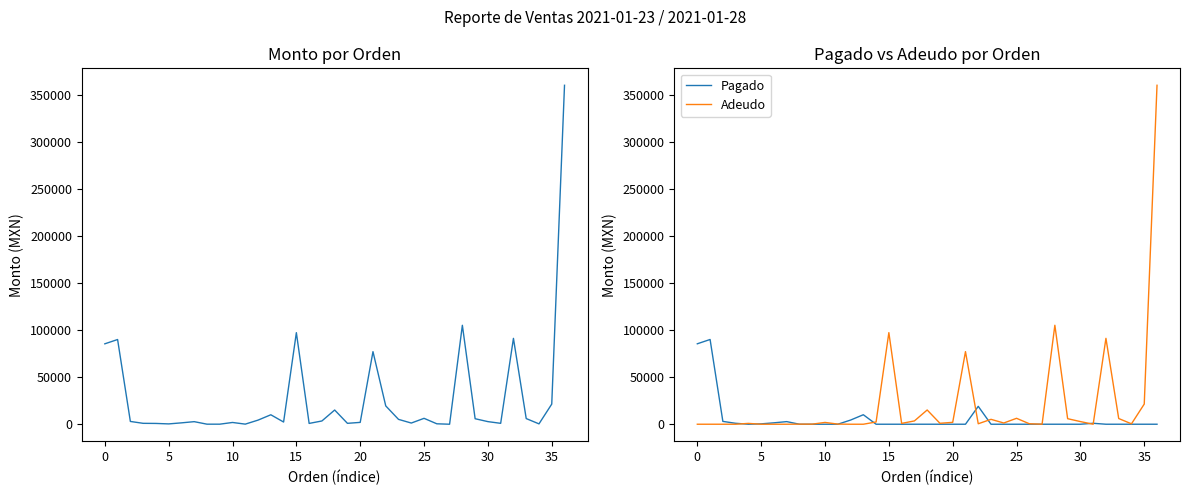

How many positive values does the Adeudo series have?

27